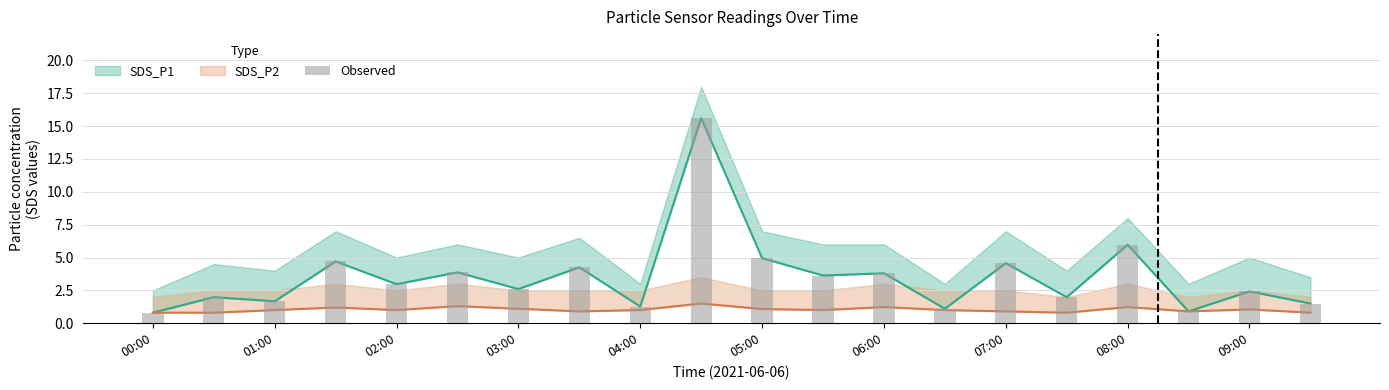

What is the minimum value shown in the chart?

0.8